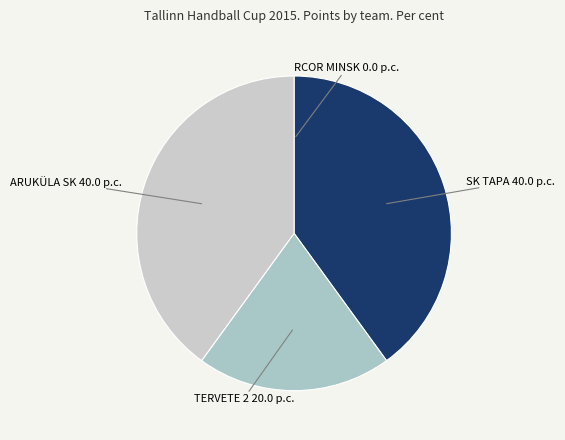

Rank the categories by value from lowest to highest.

RCOR MINSK, TERVETE 2, SK TAPA, ARUKÜLA SK